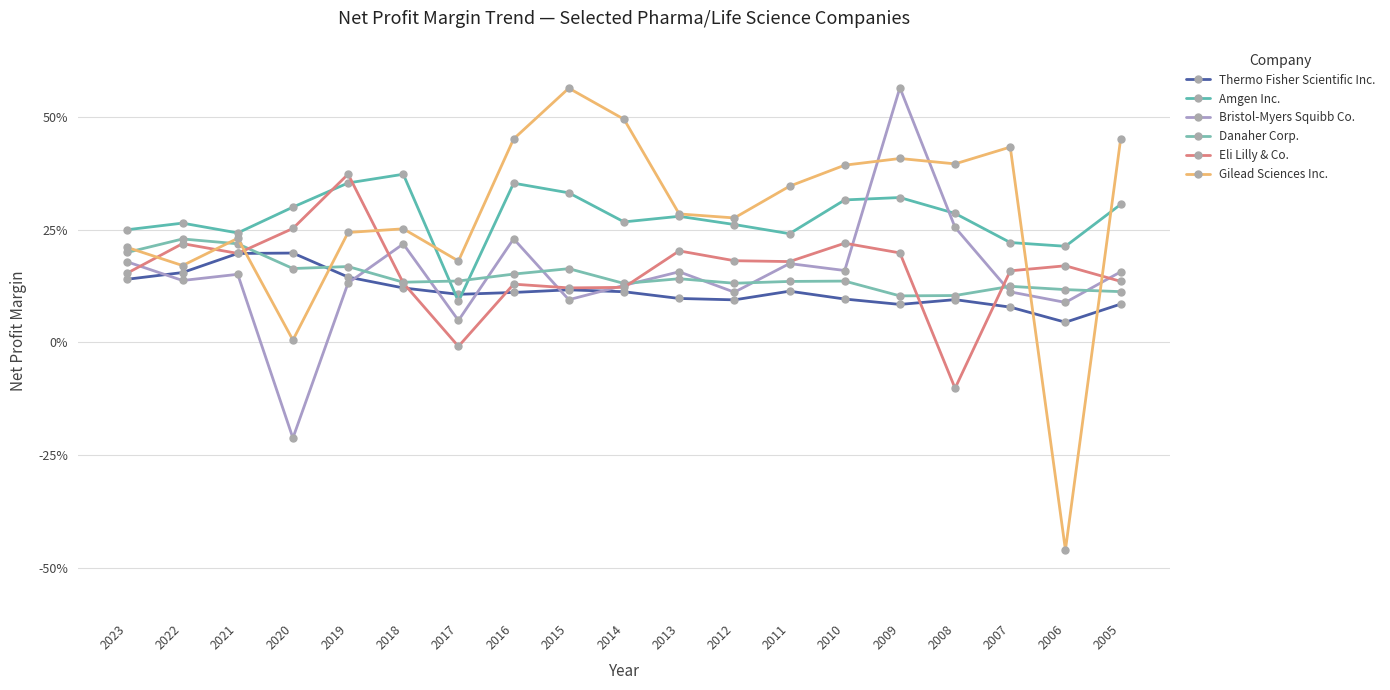

Is the value of Danaher Corp. at 2007 greater than the value of Gilead Sciences Inc. at 2007?

No